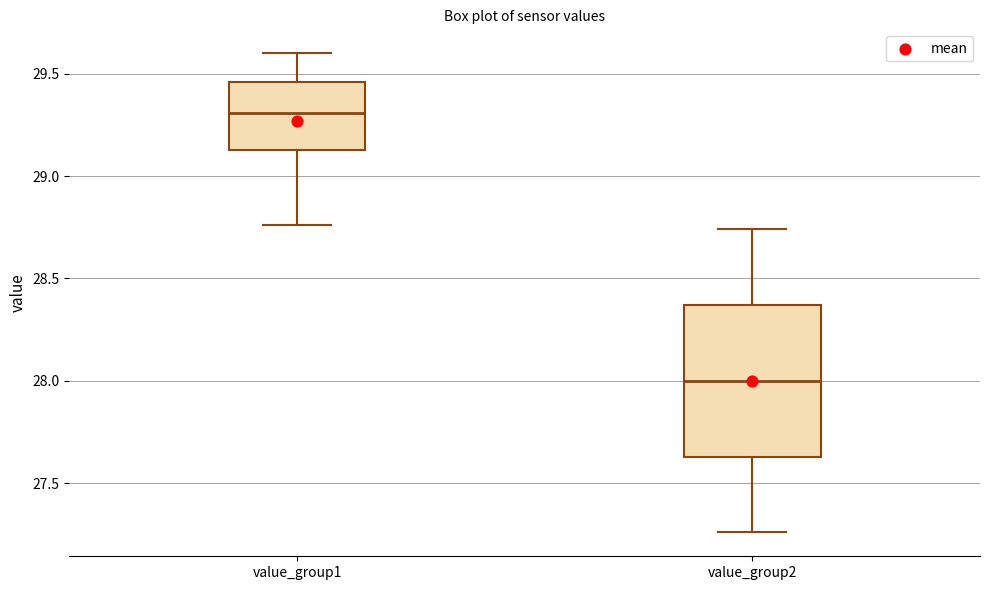

Which box's median line is the lowest?

value_group2